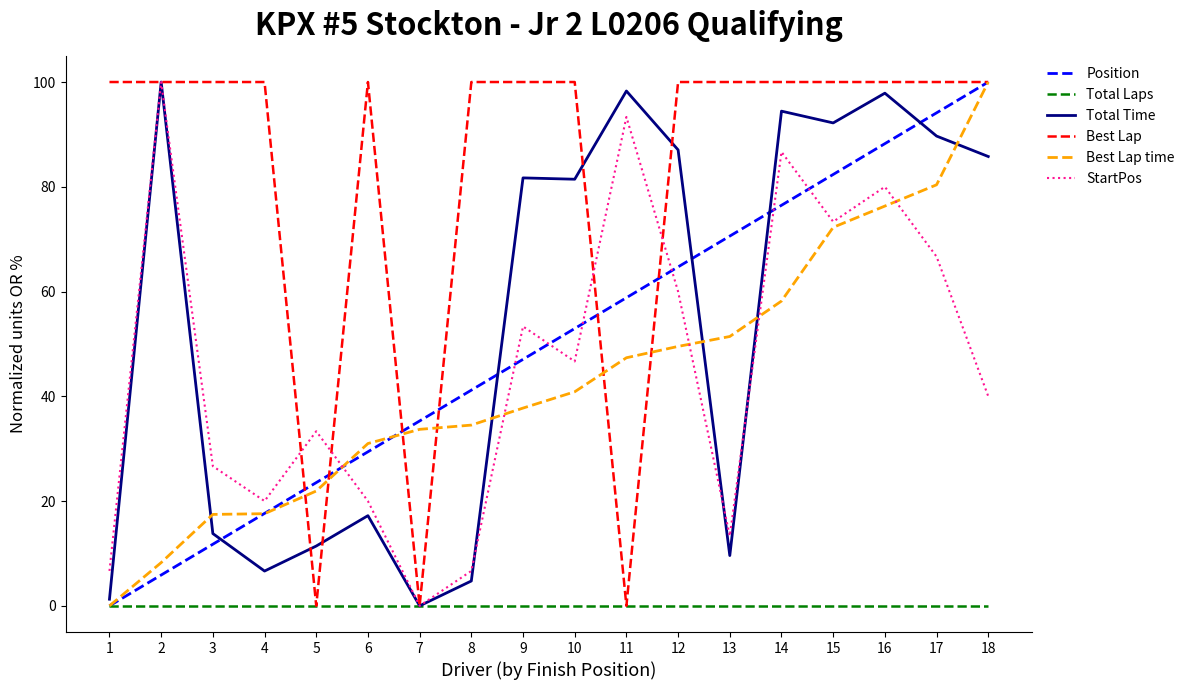

How many categories are shown in the chart?

18